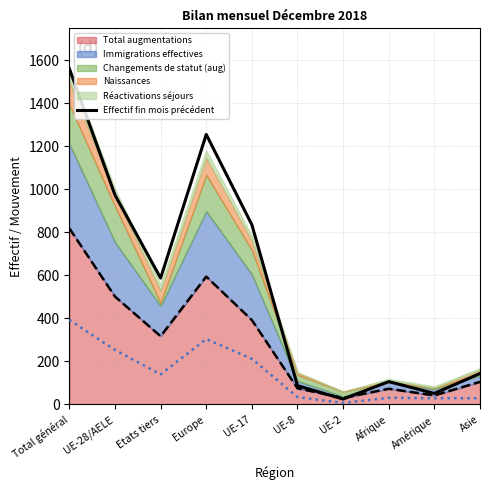

Does the chart have visible grid lines?

Yes